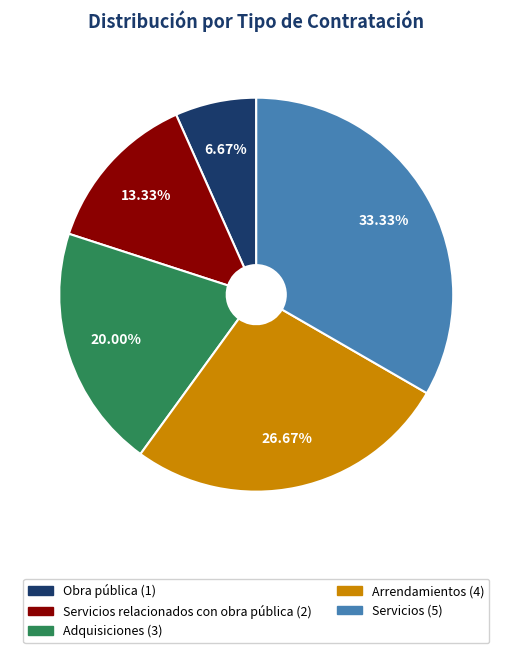

Is there any slice that represents more than half of the pie?

No